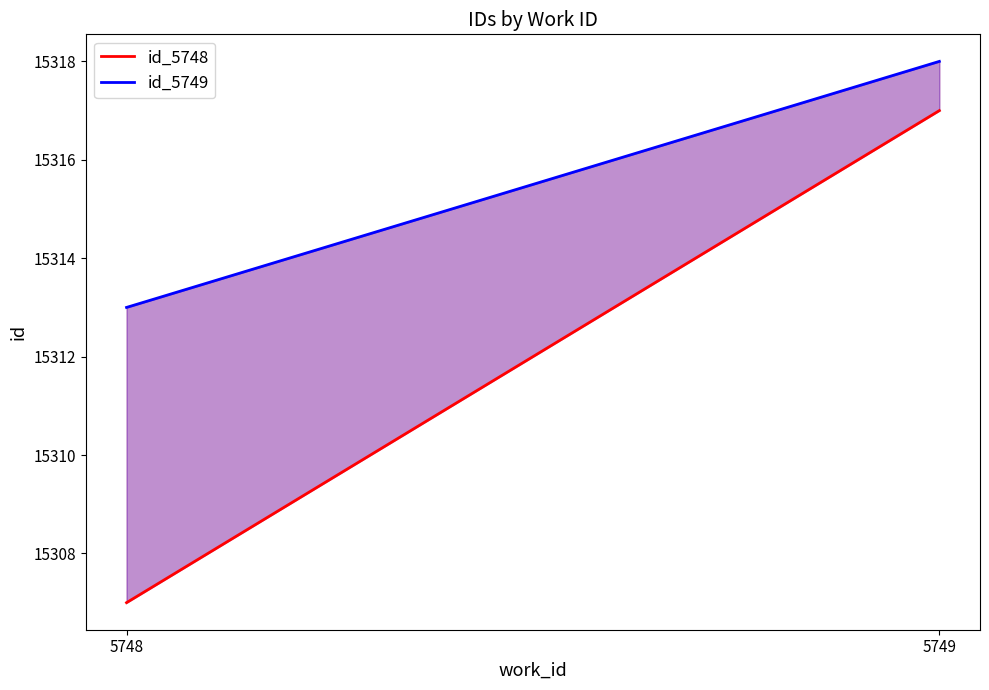

What is the spread (max minus min) of values at 5749?

1